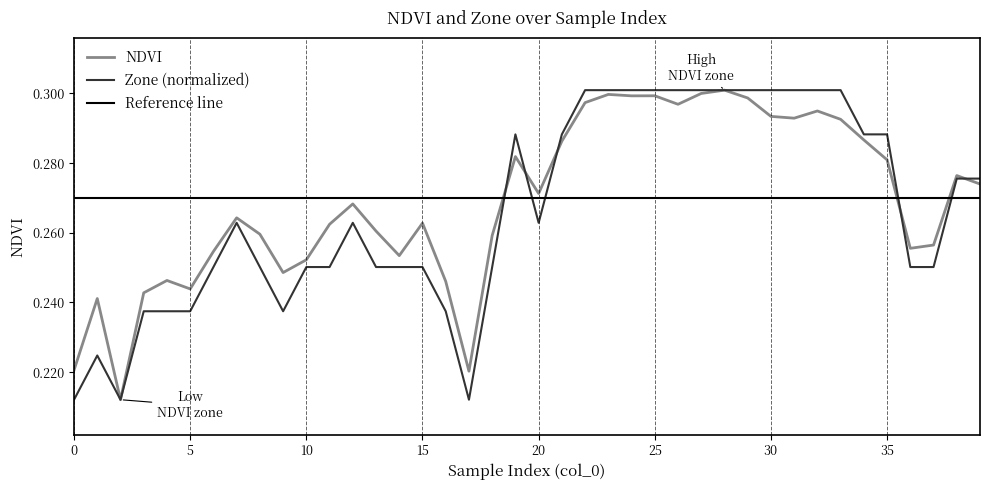

Reading left to right, list all the values displayed in this chart.

NDVI: 0.2	0.2	0.2	0.2	0.2	0.2	0.3	0.3	0.3	0.2	0.3	0.3	0.3	0.3	0.3	0.3	0.2	0.2	0.3	0.3	0.3	0.3	0.3	0.3	0.3	0.3	0.3	0.3	0.3	0.3	0.3	0.3	0.3	0.3	0.3	0.3	0.3	0.3	0.3	0.3
Zone: 0.2	0.2	0.2	0.2	0.2	0.2	0.3	0.3	0.3	0.2	0.3	0.3	0.3	0.3	0.3	0.3	0.2	0.2	0.3	0.3	0.3	0.3	0.3	0.3	0.3	0.3	0.3	0.3	0.3	0.3	0.3	0.3	0.3	0.3	0.3	0.3	0.3	0.3	0.3	0.3